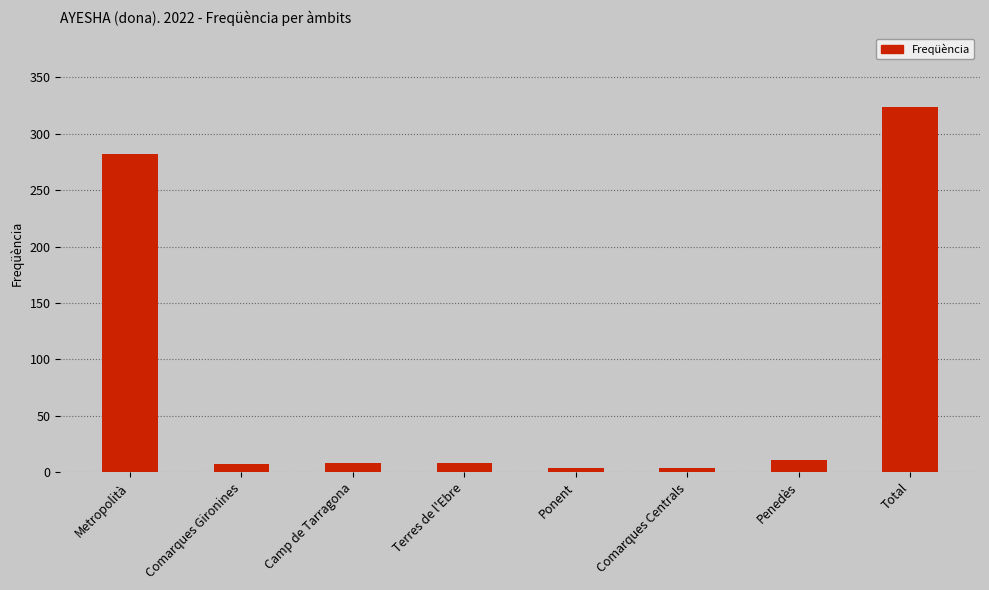

Does the chart contain any negative values?

No